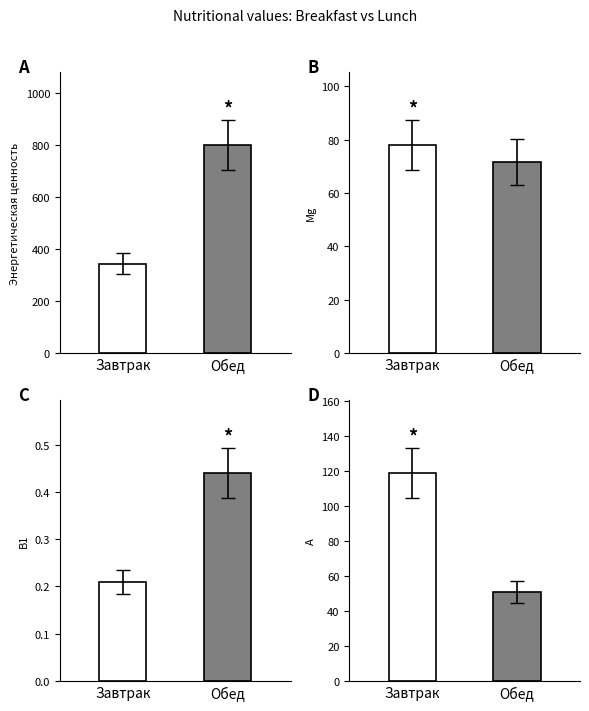

Is the value of В1 at Обед greater than the value of Mg at Завтрак?

No